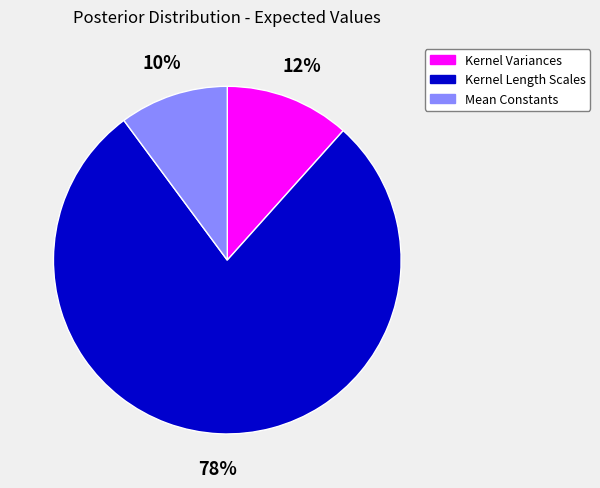

To the nearest percent, what is the average slice percentage?

33%